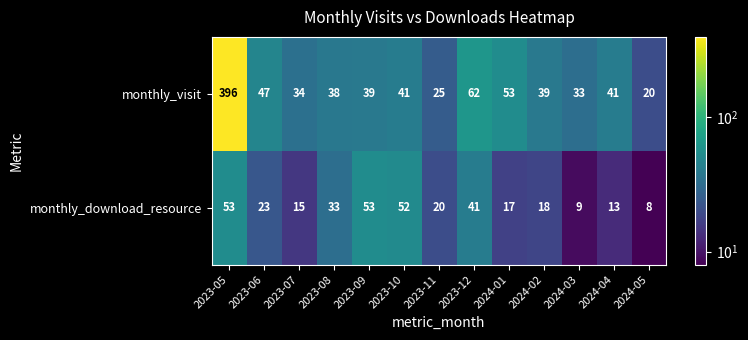

Which series has the largest total across all categories?

monthly_visit